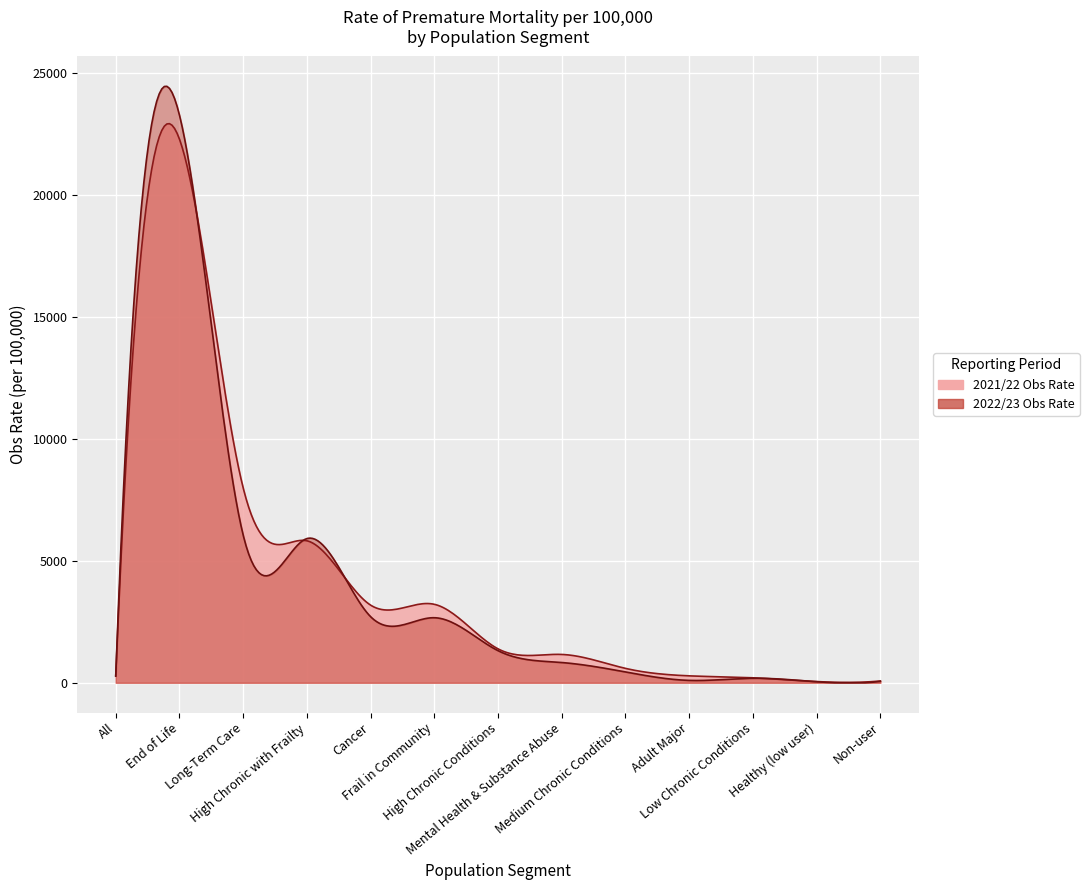

What position from the left is Mental Health & Substance Abuse?

8